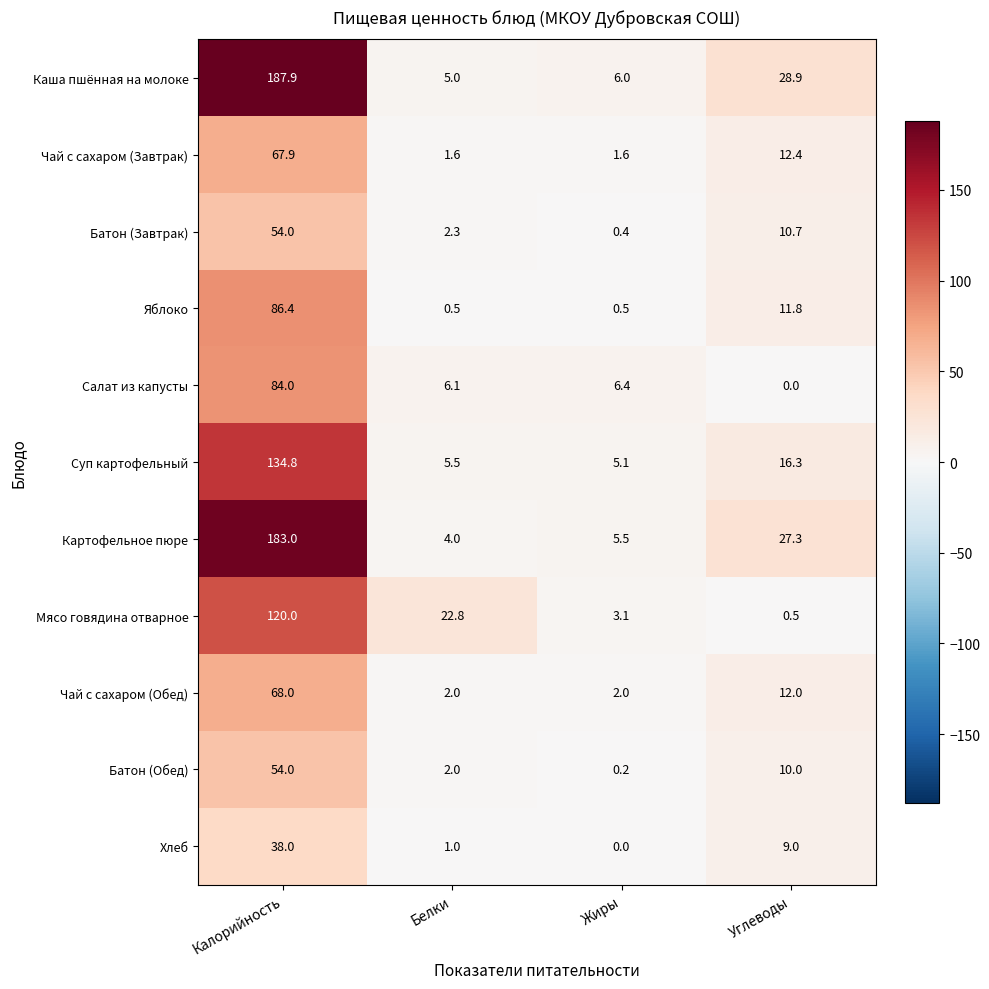

What is the difference between the maximum and minimum values in the Чай с сахаром (Обед) series?

66.0